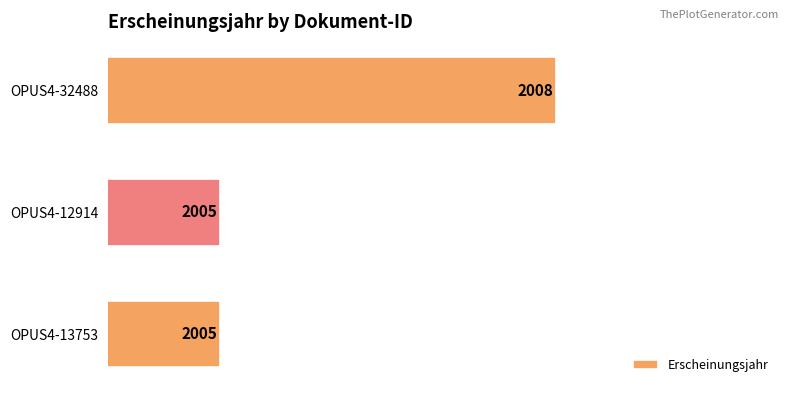

Reading top to bottom, what are all the values shown in this chart?

OPUS4-32488=2008	OPUS4-12914=2005	OPUS4-13753=2005